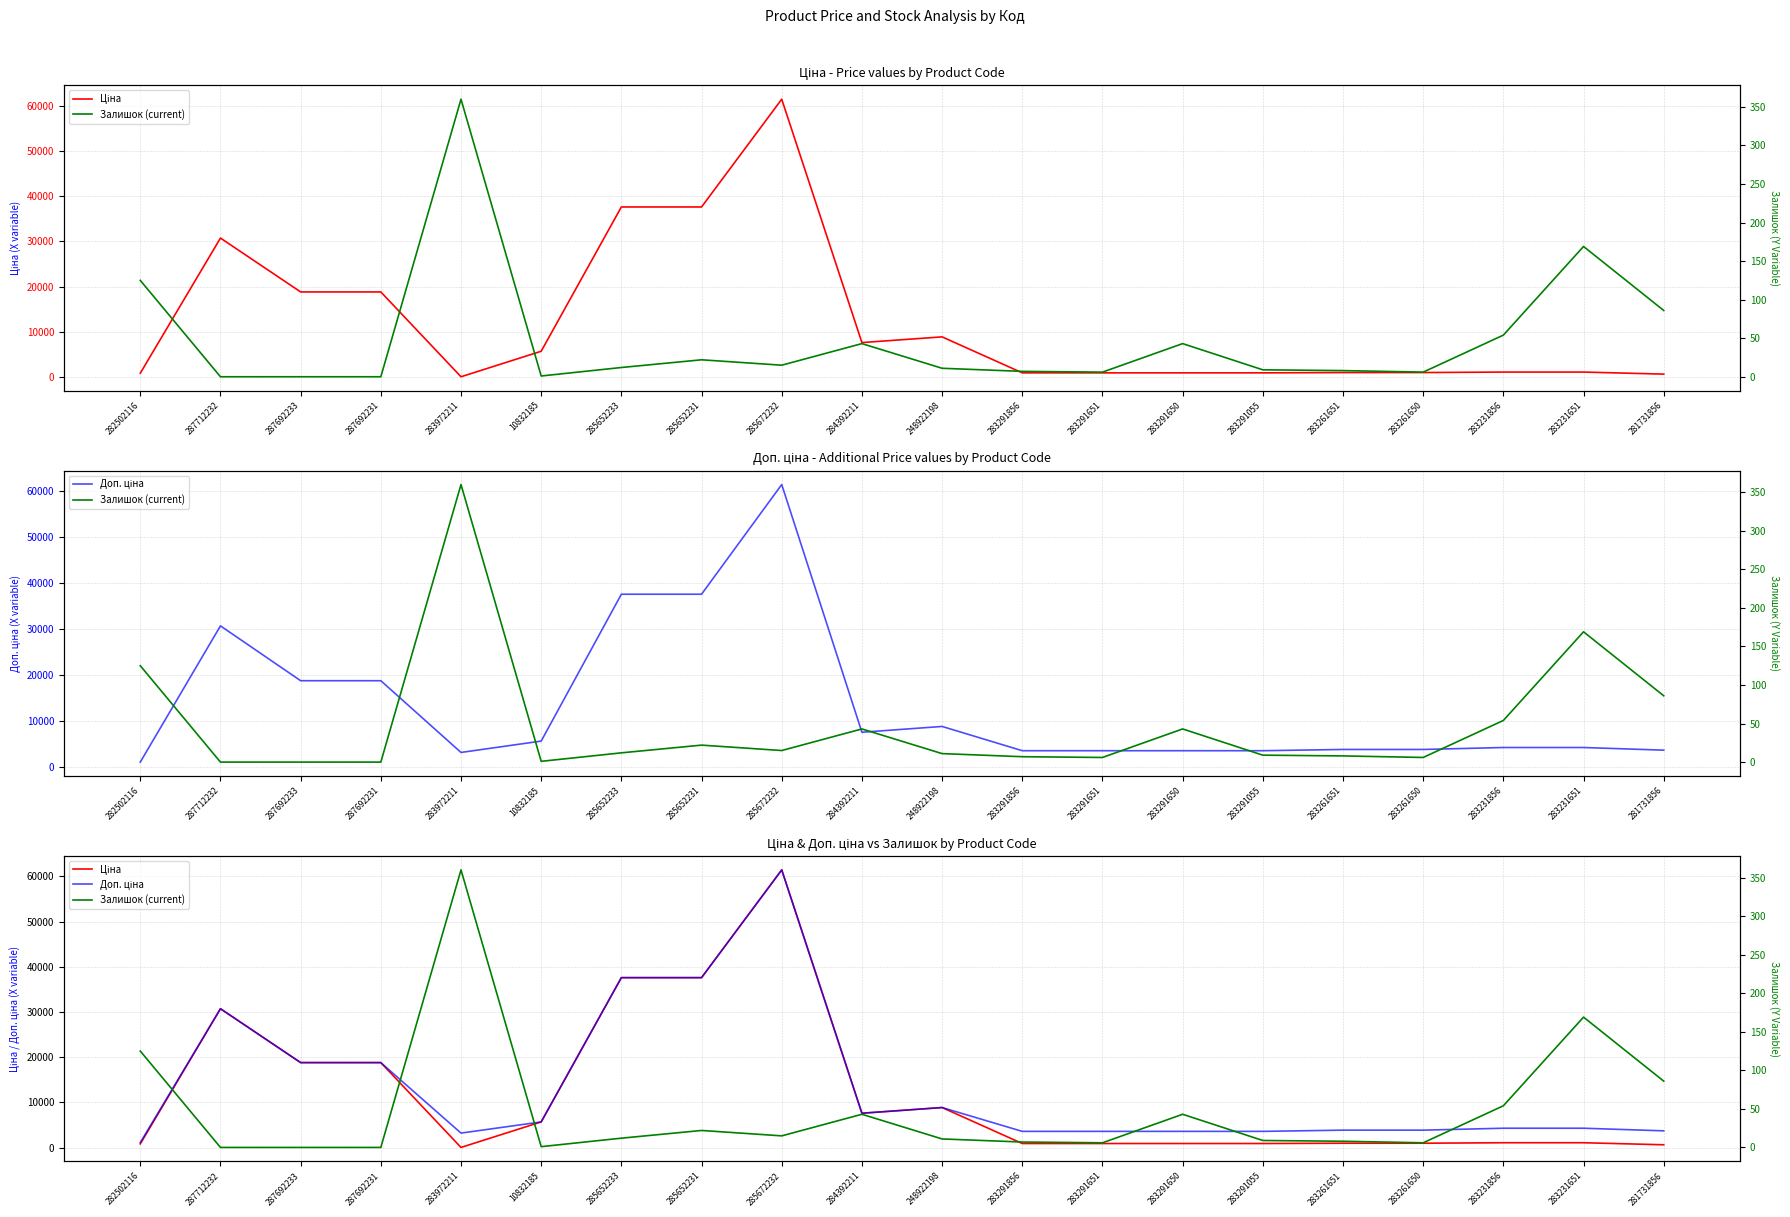

Rank the series by their maximum value, from highest to lowest.

Ціна, Доп. ціна, Залишок (current)